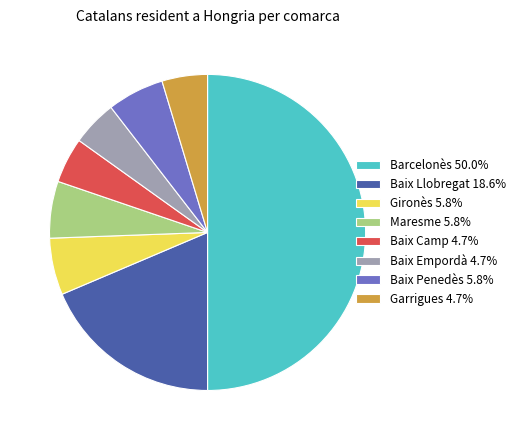

Does Baix Camp 4.7% represent more than half of the total?

No